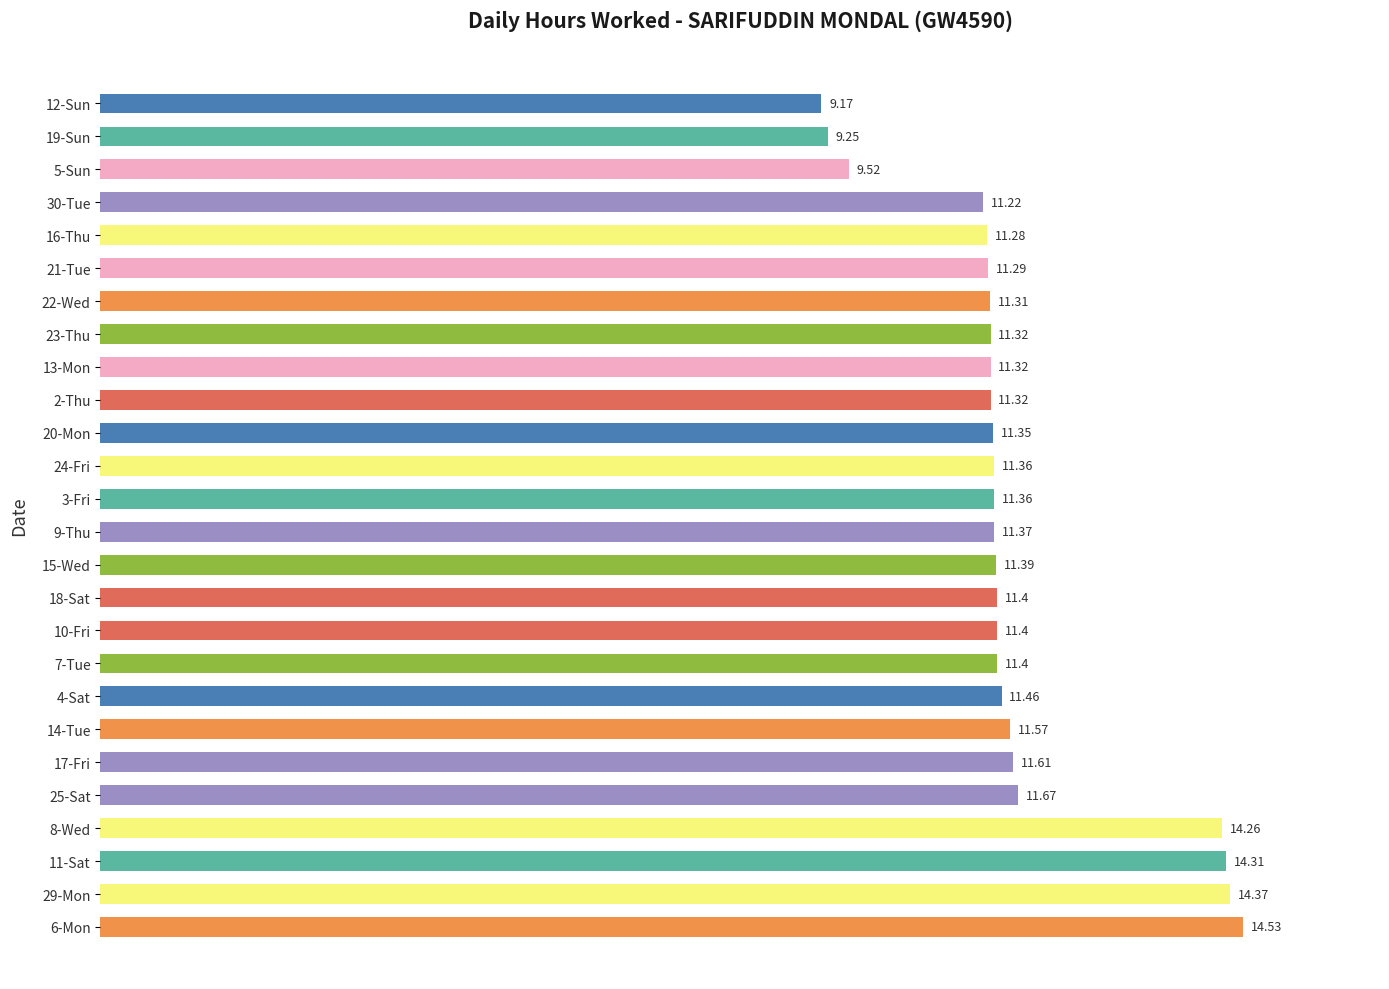

What is the average value?

11.6